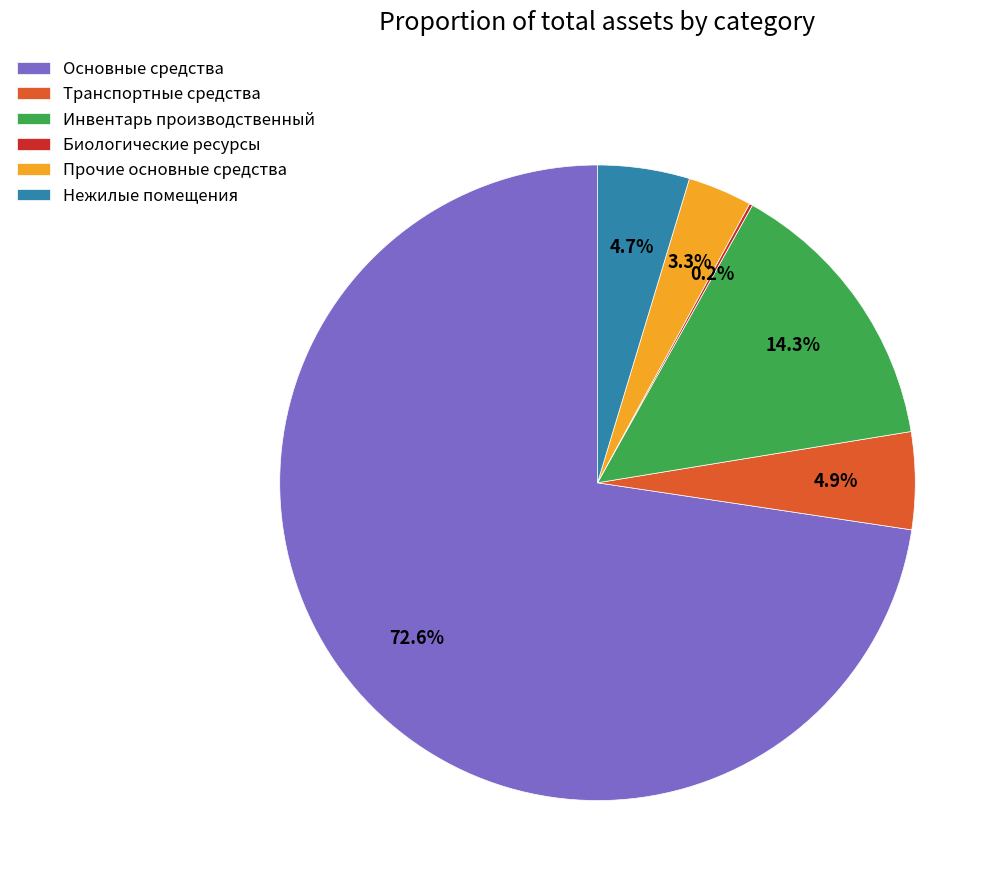

Between Основные средства and Прочие основные средства, which is larger?

Основные средства